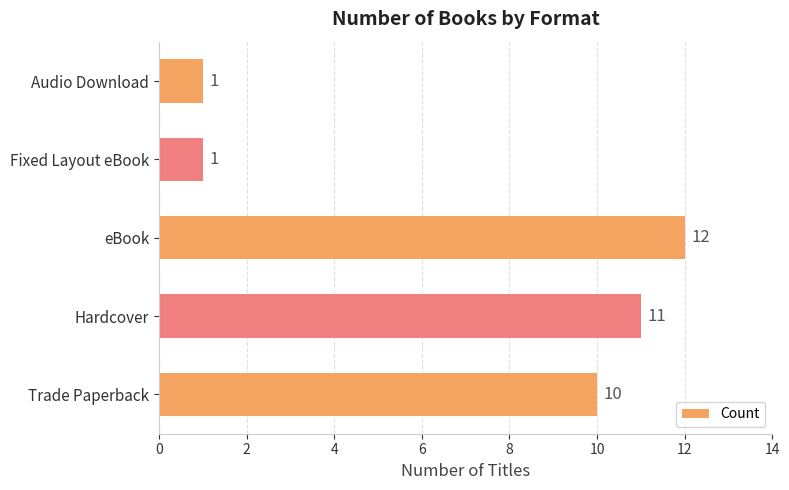

What is the greatest value displayed?

12